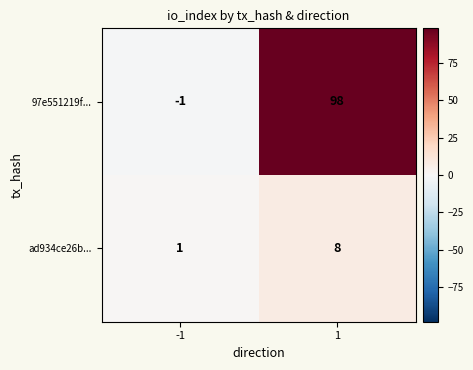

Reading left to right, transcribe all the data shown in this chart.

97e551219f...: -1	98
ad934ce26b...: 1	8